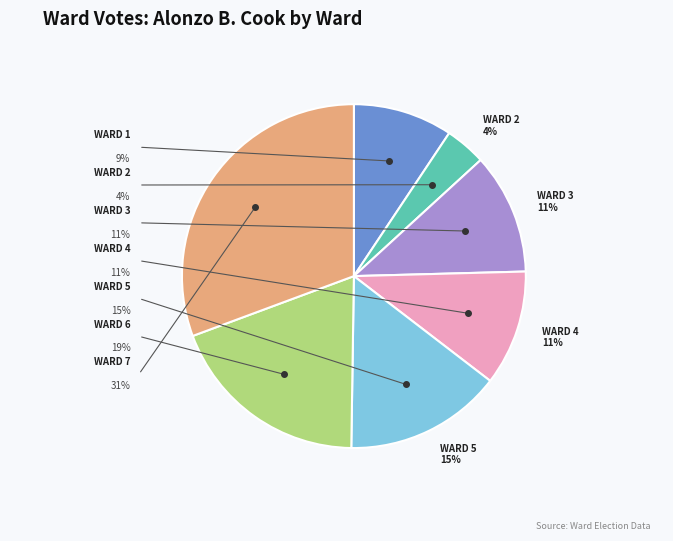

How much of the chart is everything except Ward 3?

88.6%